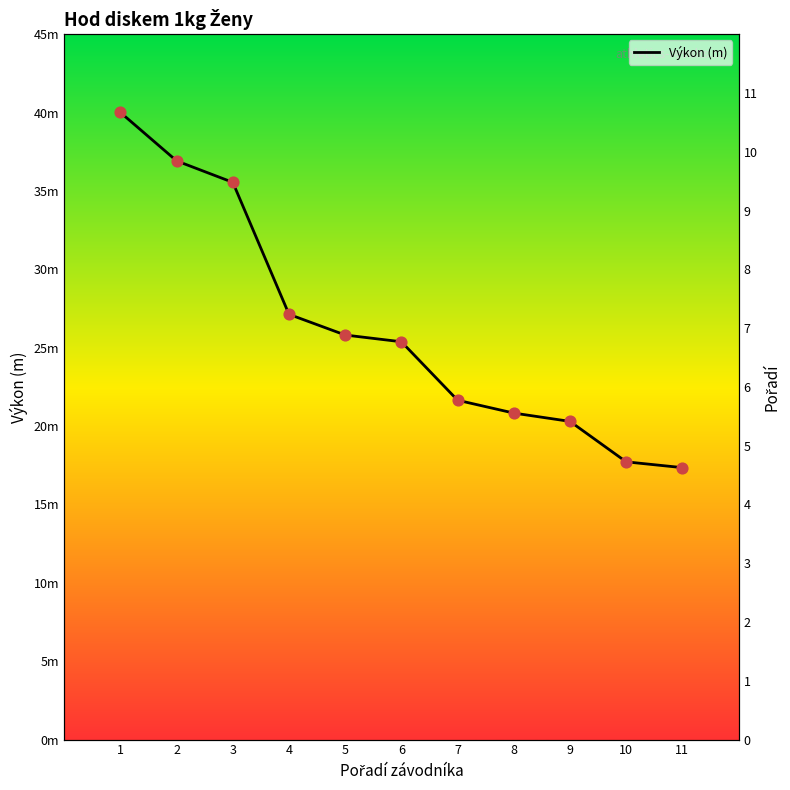

Which series has the largest total across all categories?

Výkon (m)